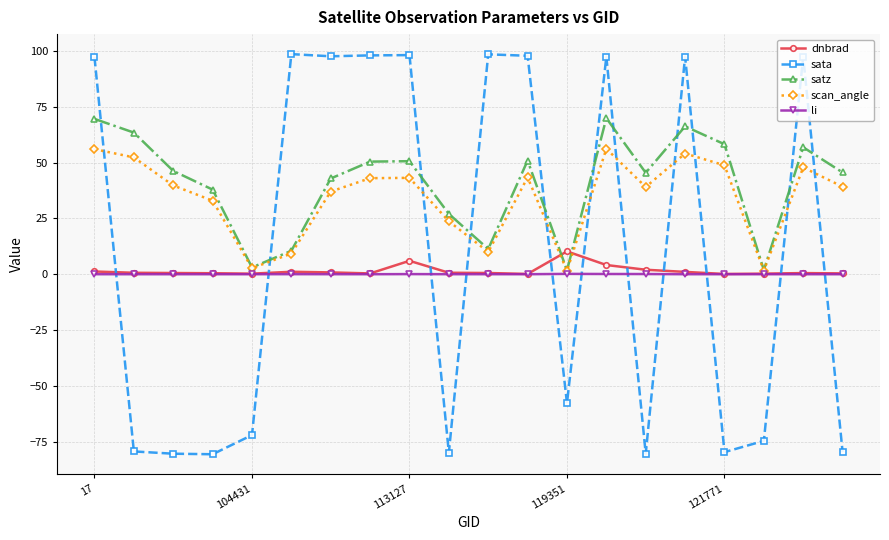

Is this an area chart (filled region under the line)?

No